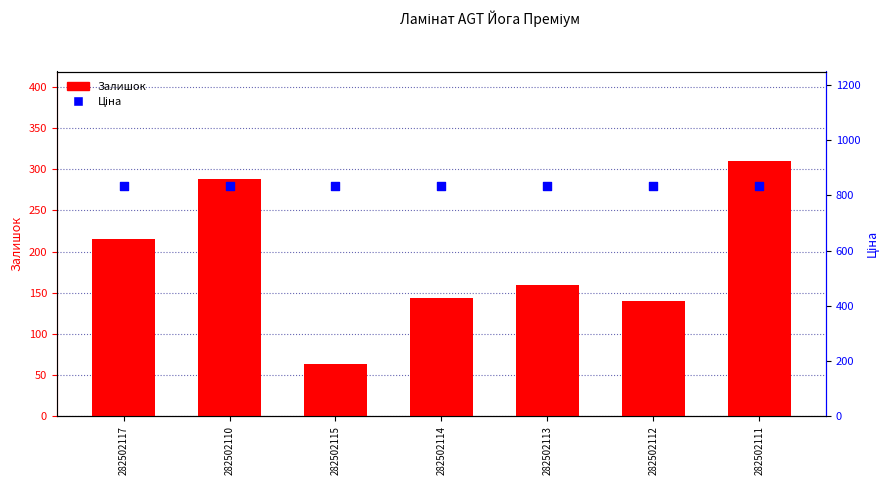

At which category is the sum across all series the highest?

282502111